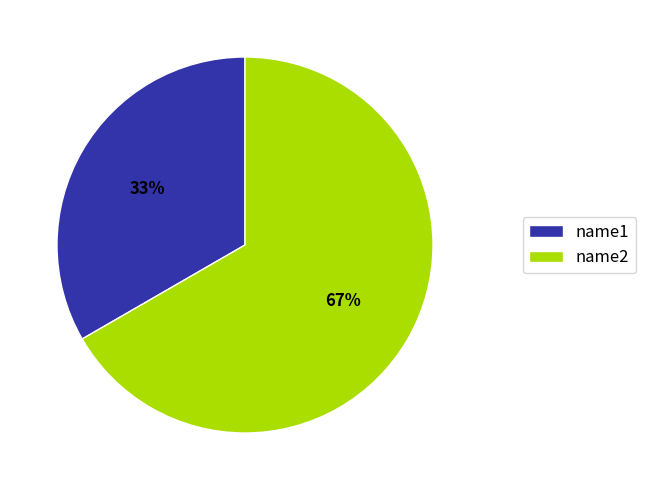

True or false: name1 accounts for 21% of the total.

False